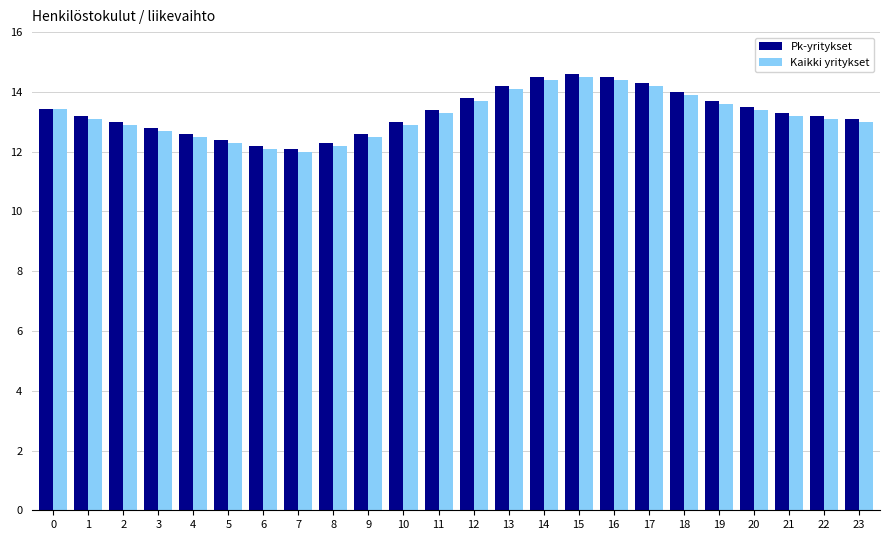

What is the total value across all series at 19?

27.3